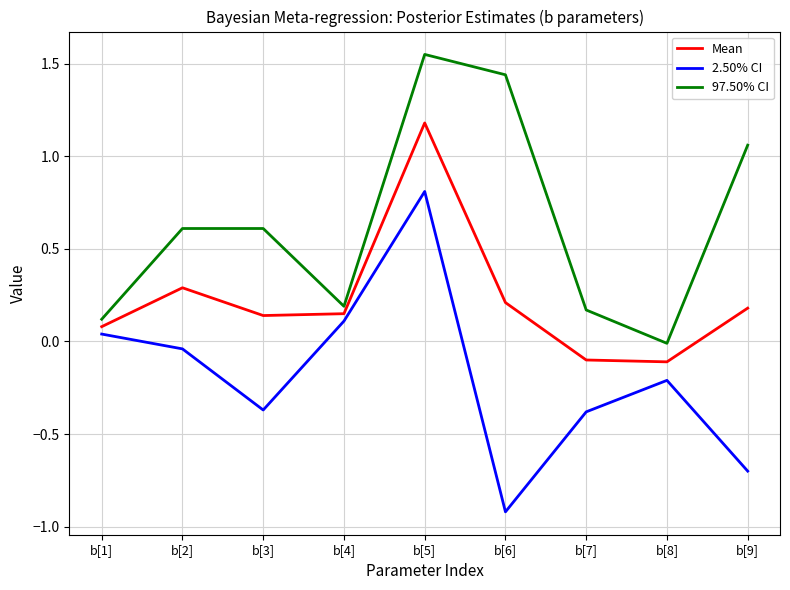

Where is the first local minimum for 97.50% CI?

b[4]